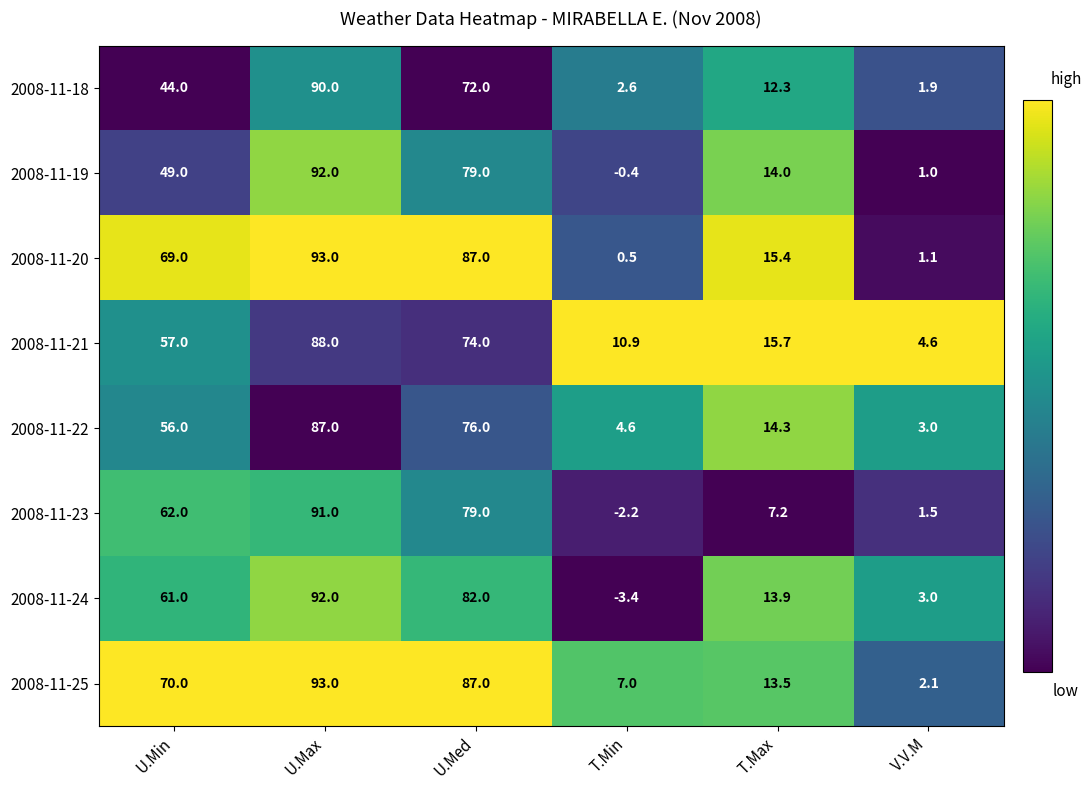

Where is 2008-11-23 nearest to the value 44?

U.Min